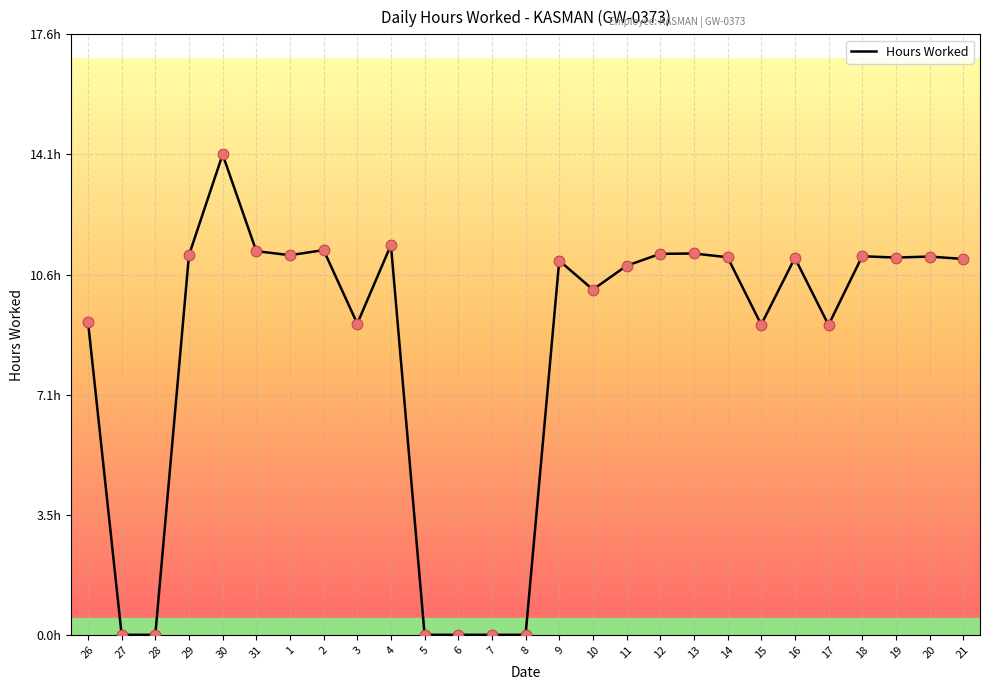

Is this an area chart (filled region under the line)?

Yes